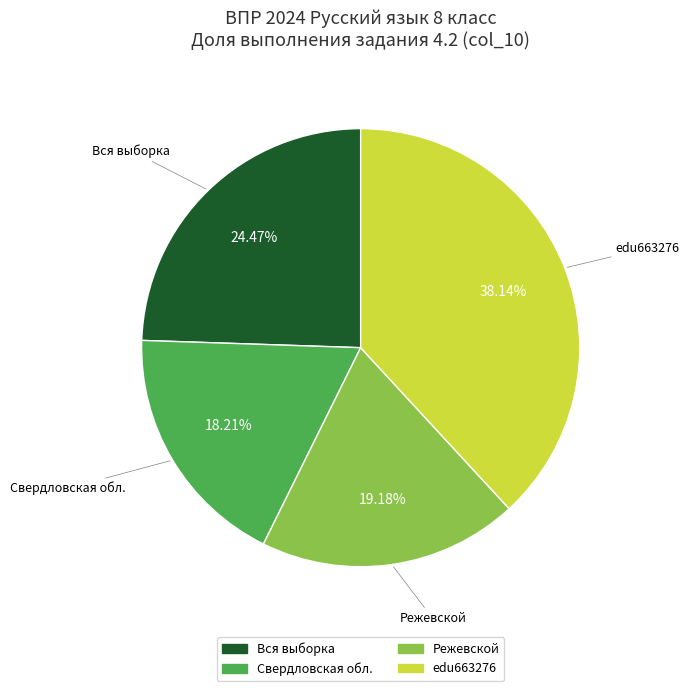

What is the ratio of the value at edu663276 to the value at Вся выборка?

1.6